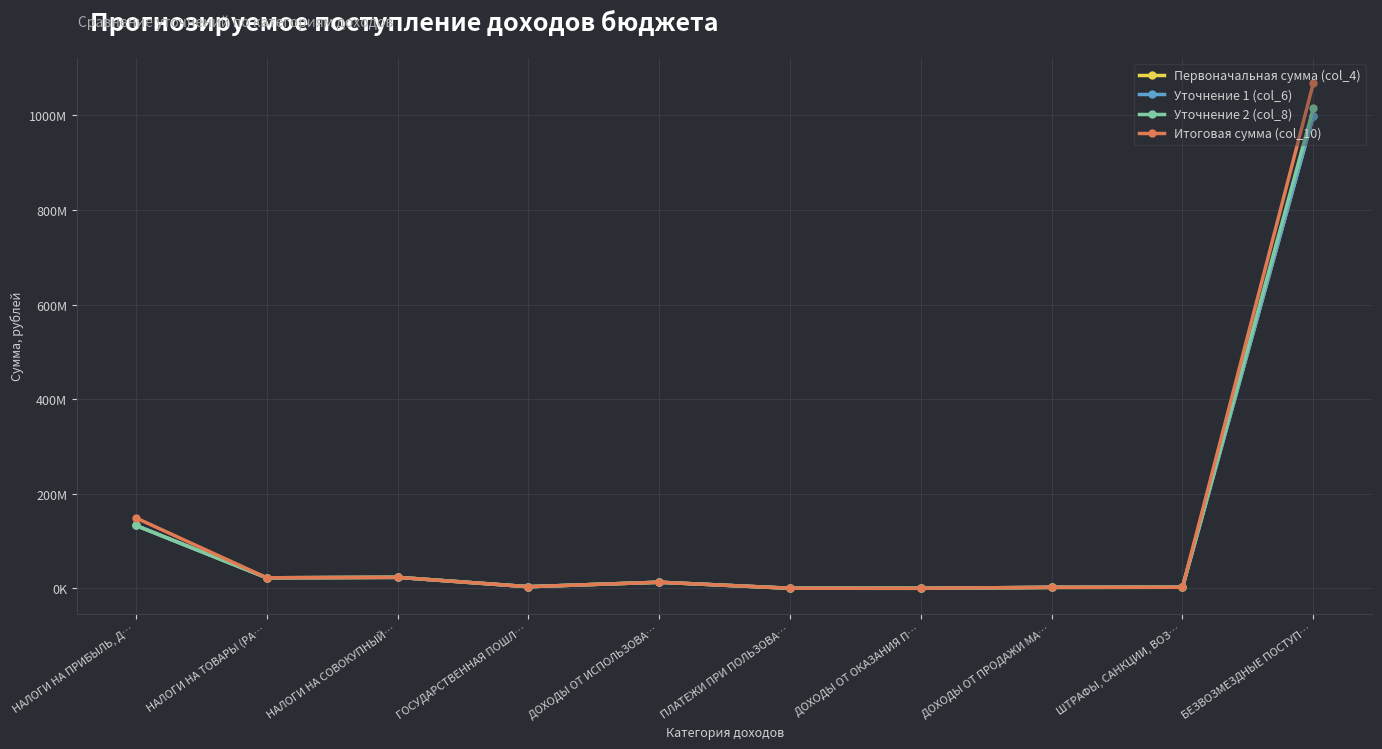

Rank the categories by Первоначальная сумма (col_4) value from lowest to highest.

ДОХОДЫ ОТ ОКАЗАНИЯ П…, ПЛАТЕЖИ ПРИ ПОЛЬЗОВА…, ДОХОДЫ ОТ ПРОДАЖИ МА…, ШТРАФЫ, САНКЦИИ, ВОЗ…, ГОСУДАРСТВЕННАЯ ПОШЛ…, ДОХОДЫ ОТ ИСПОЛЬЗОВА…, НАЛОГИ НА ТОВАРЫ (РА…, НАЛОГИ НА СОВОКУПНЫЙ…, НАЛОГИ НА ПРИБЫЛЬ, Д…, БЕЗВОЗМЕЗДНЫЕ ПОСТУП…